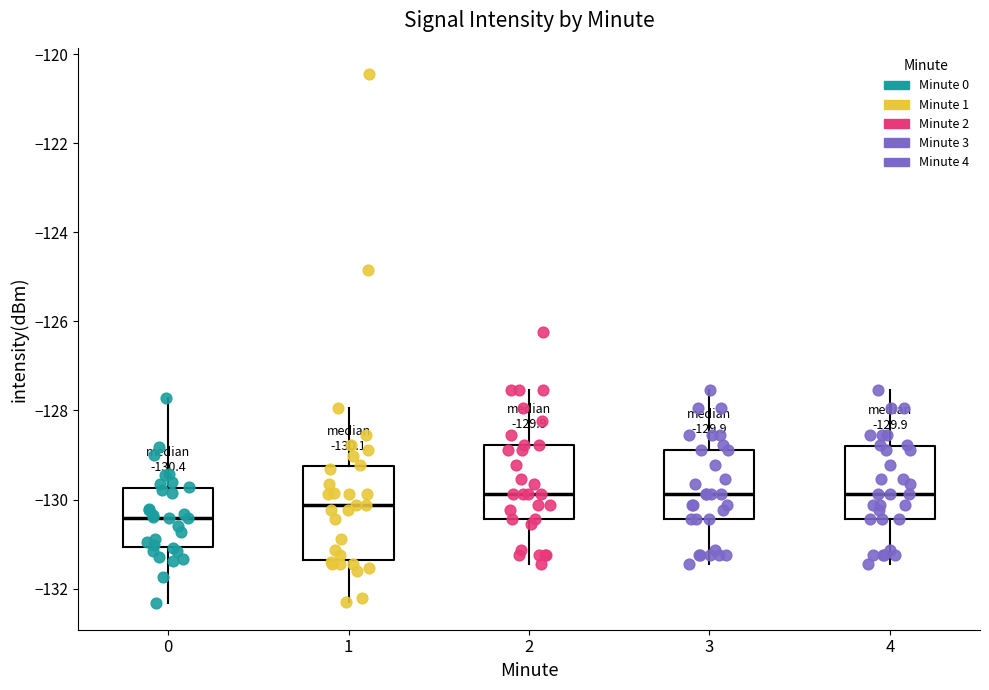

Which box has the lowest median line?

0